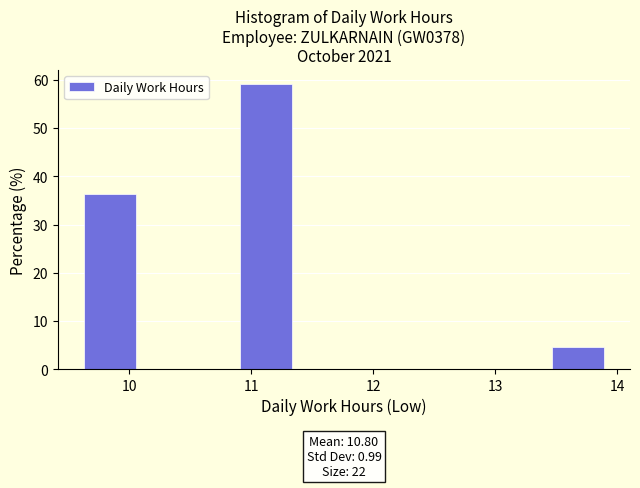

Over which range of the x-axis is the bar tallest?

10.9 to 11.3